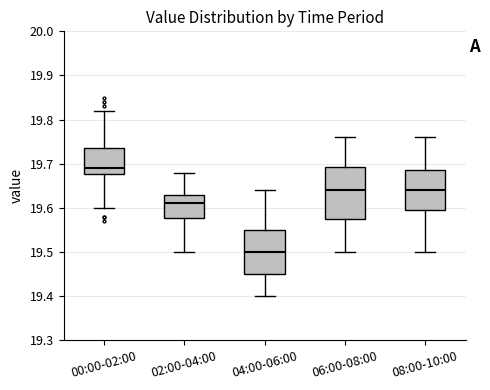

Comparing the boxes themselves (not the whiskers), which one is the tallest?

06:00-08:00